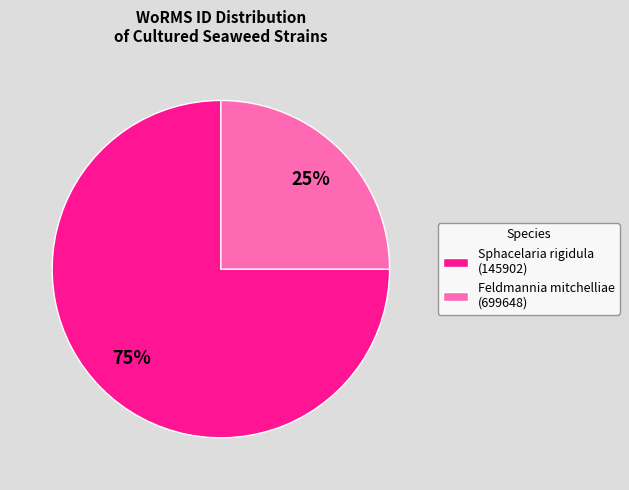

Between Sphacelaria rigidula (145902) and Feldmannia mitchelliae (699648), which is larger?

Sphacelaria rigidula (145902)